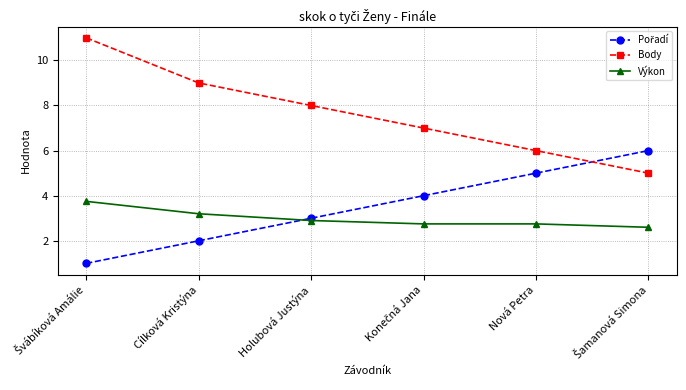

What is the label of the 5th point from the right?

Cílková Kristýna